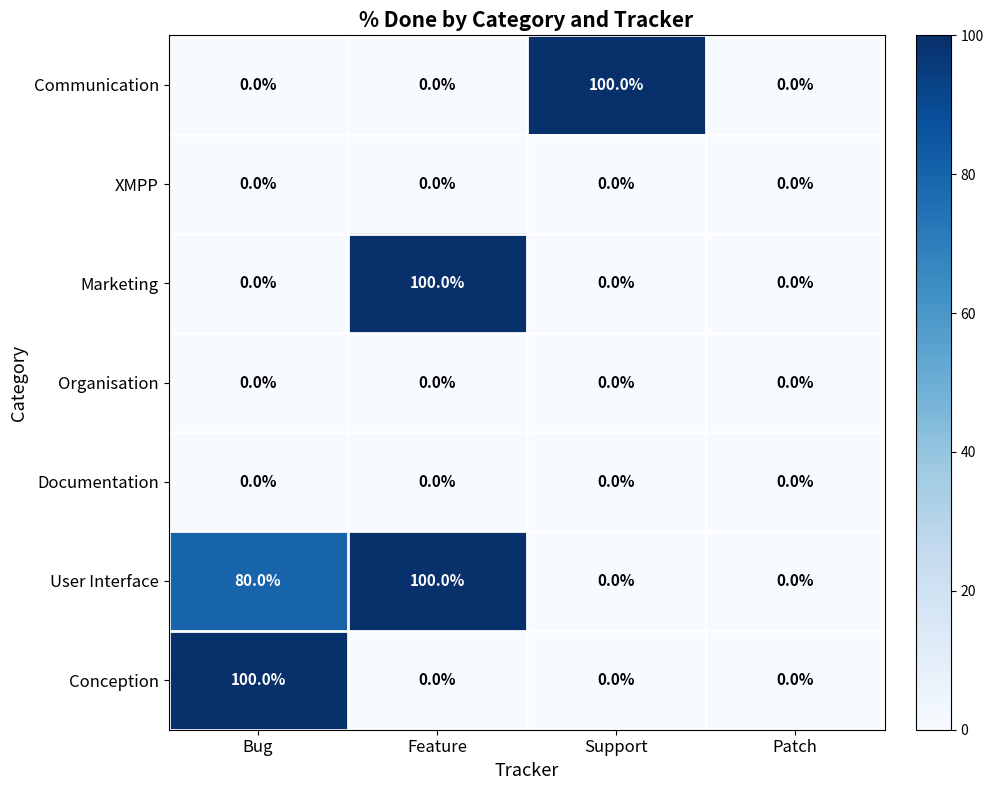

How many series are shown in this chart?

7